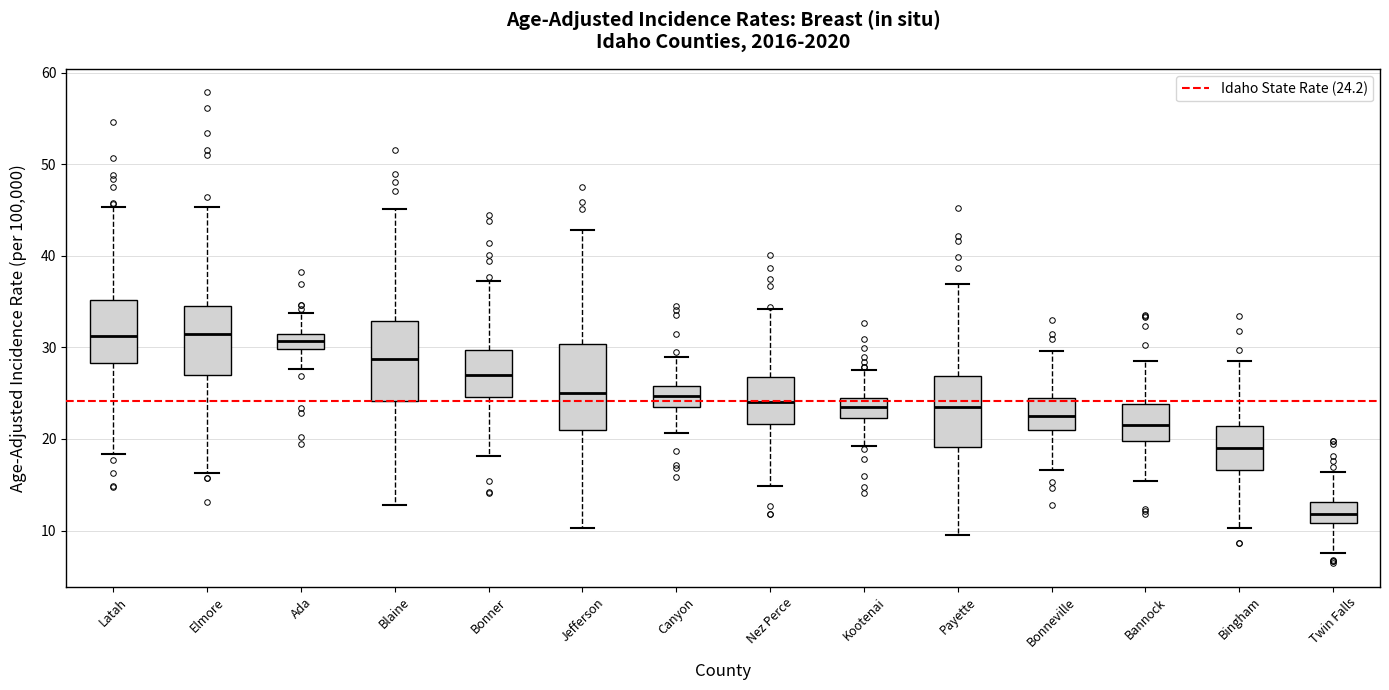

Reading left to right, transcribe this box plot: for each box, give where its median line is, the range the box spans, and where its two whiskers end, as read against the y-axis. The values are not printed on the chart, so give them approximately, as read against the axis.

Latah: median 31, box 28 to 35, whiskers 18 to 45
Elmore: median 31, box 27 to 35, whiskers 16 to 45
Ada: median 31 (inside the box), box 30 to 31, whiskers 28 to 34
Blaine: median 29, box 24 to 33, whiskers 13 to 45
Bonner: median 27, box 25 to 30, whiskers 18 to 37
Jefferson: median 25, box 21 to 30, whiskers 10 to 43
Canyon: median 25, box 24 to 26, whiskers 21 to 29
Nez Perce: median 24, box 22 to 27, whiskers 15 to 34
Kootenai: median 23, box 22 to 24, whiskers 19 to 28
Payette: median 23, box 19 to 27, whiskers 10 to 37
Bonneville: median 22, box 21 to 24, whiskers 17 to 30
Bannock: median 22, box 20 to 24, whiskers 15 to 28
Bingham: median 19, box 17 to 21, whiskers 10 to 28
Twin Falls: median 12, box 11 to 13, whiskers 8 to 16